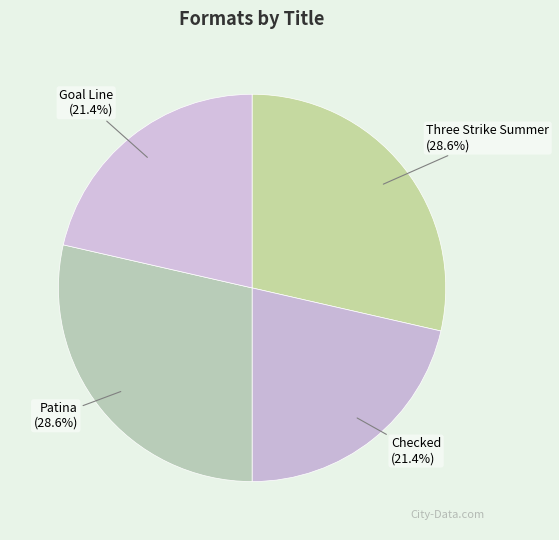

What is the ratio of the value at Three Strike Summer to the value at Checked?

1.3